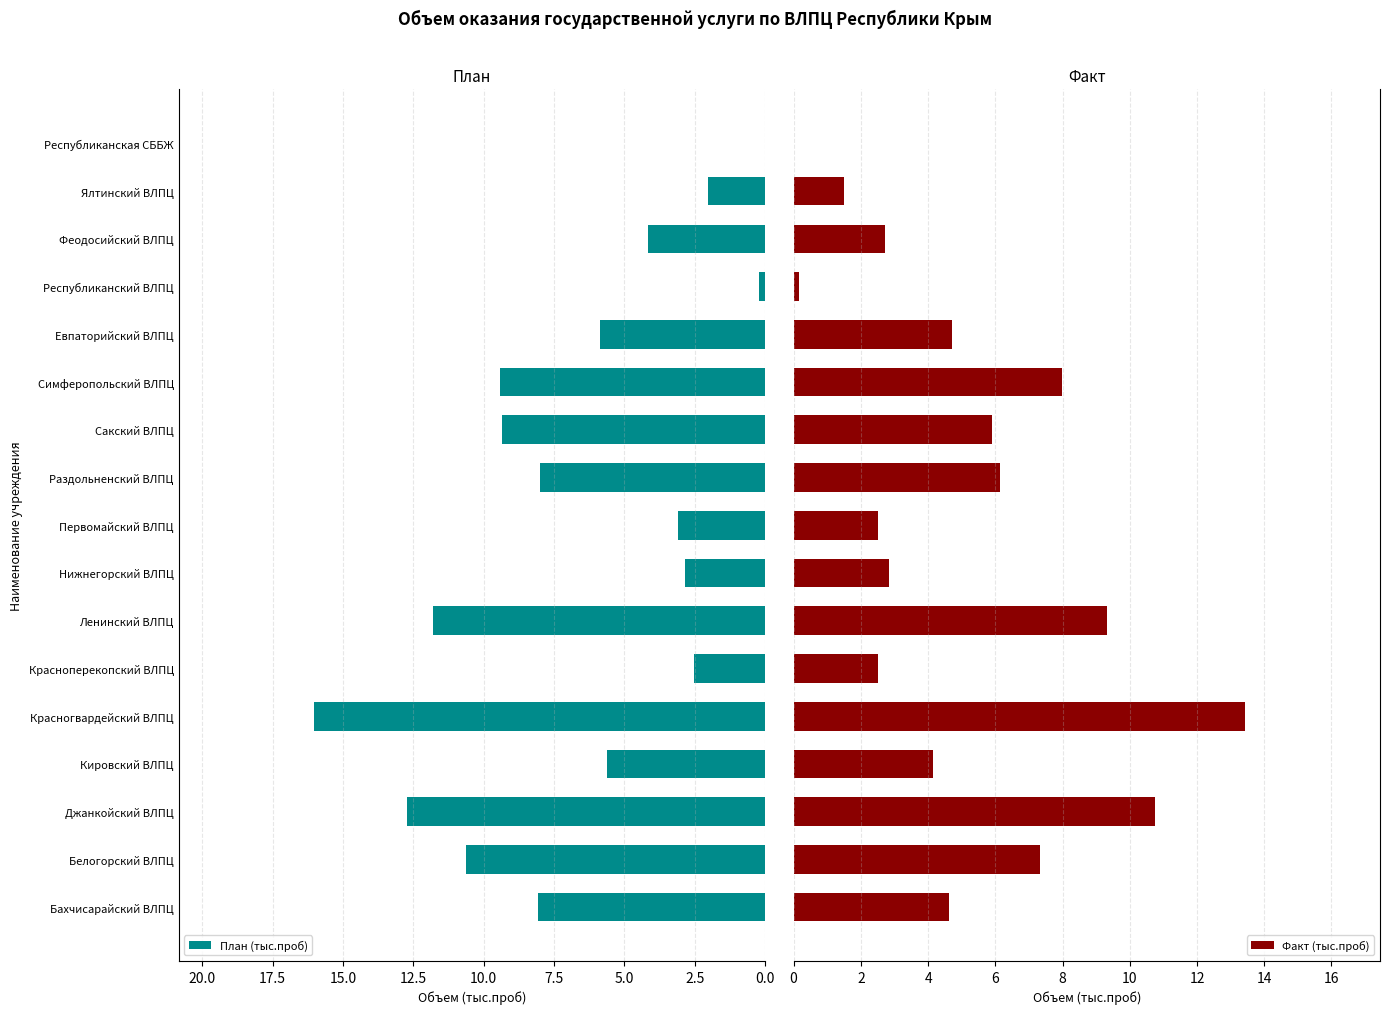

What is the maximum value for Факт (тыс.проб)?

13.4